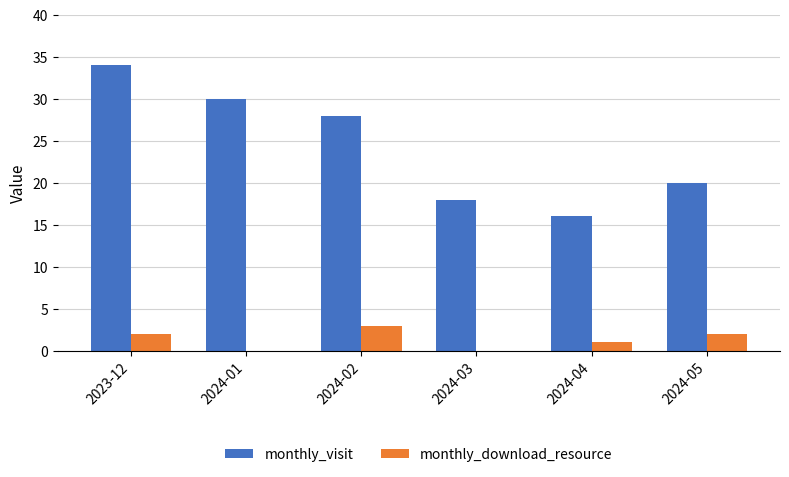

Which category has the highest value in the monthly_visit series?

2023-12